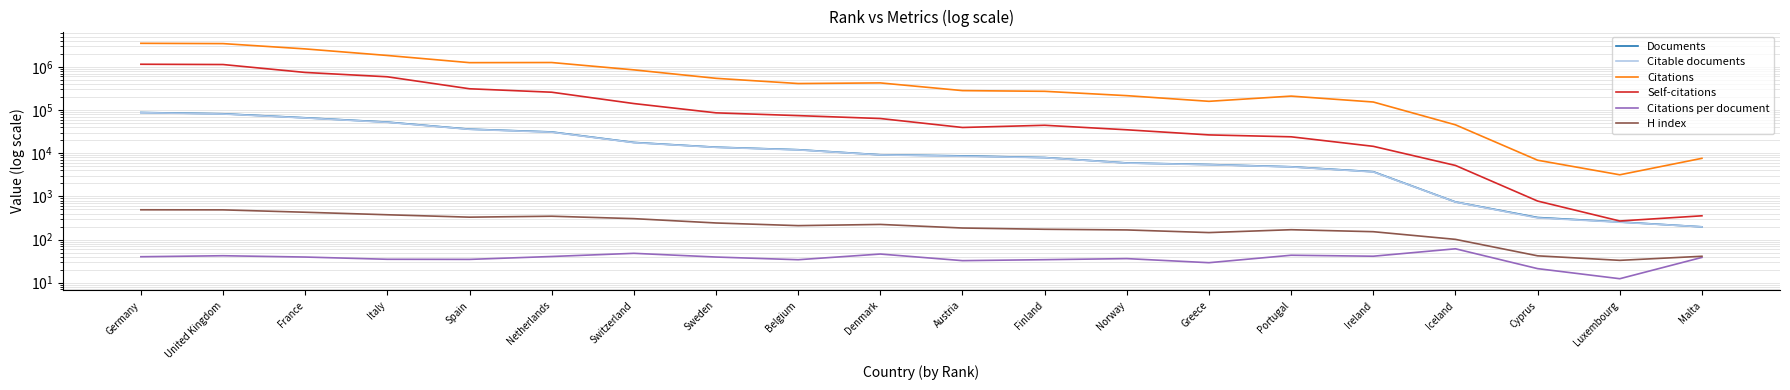

True or false: Self-citations and Citations cross at least once.

False